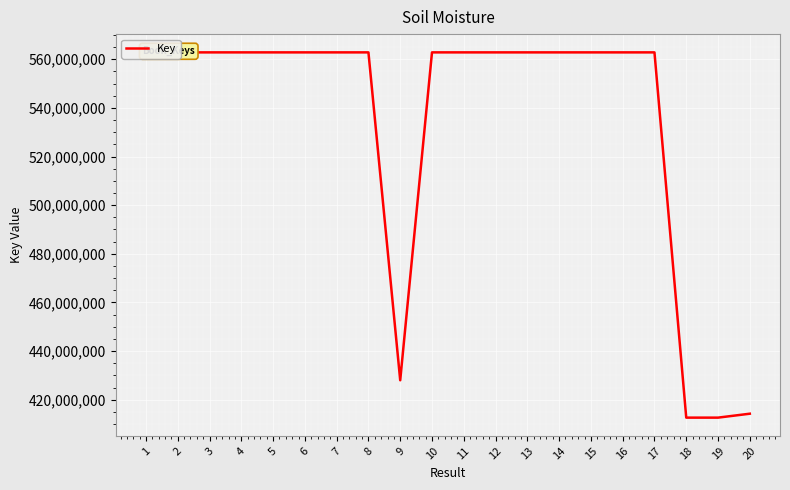

What value does the data have at 8, to the nearest 10?

562838320